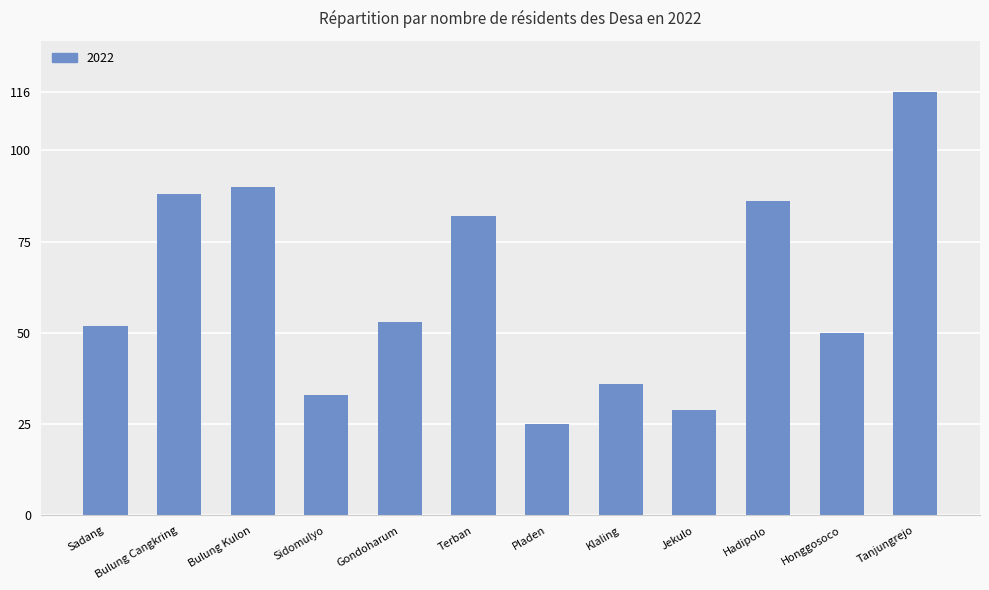

The chart shows a value of 165 at Tanjungrejo. True or false?

False